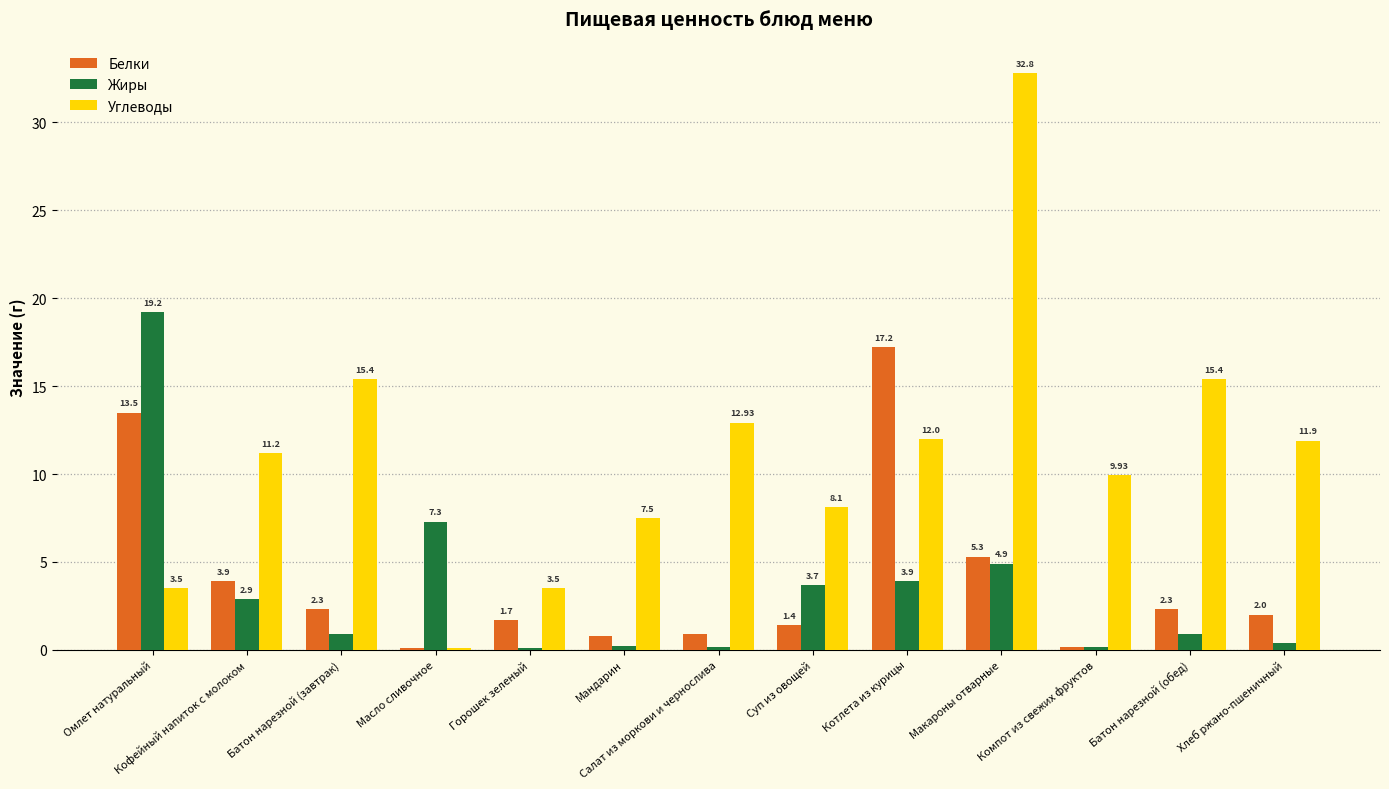

Count the number of data series in this chart.

3